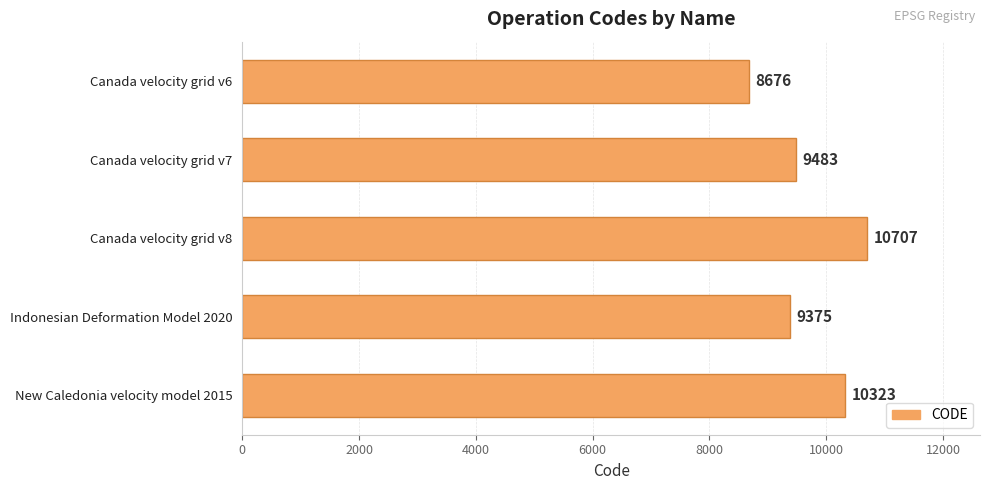

Read the value at Indonesian Deformation Model 2020.

9375